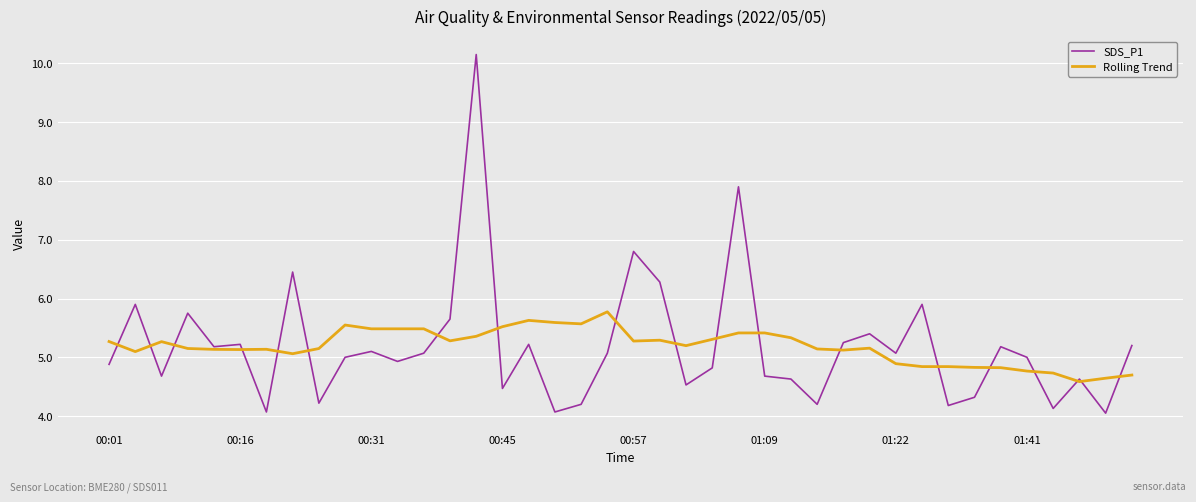

What is the greatest value displayed?

10.2